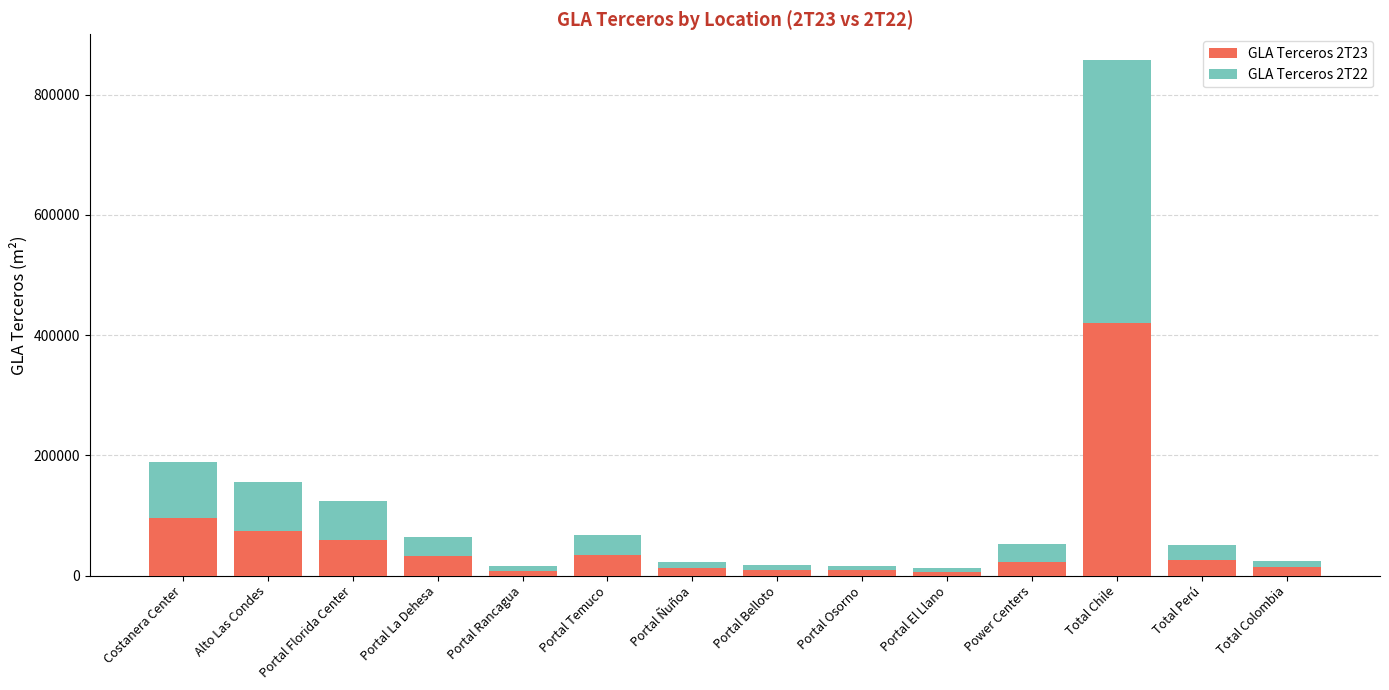

What is the average value of the GLA Terceros 2T23 series?

58619.4